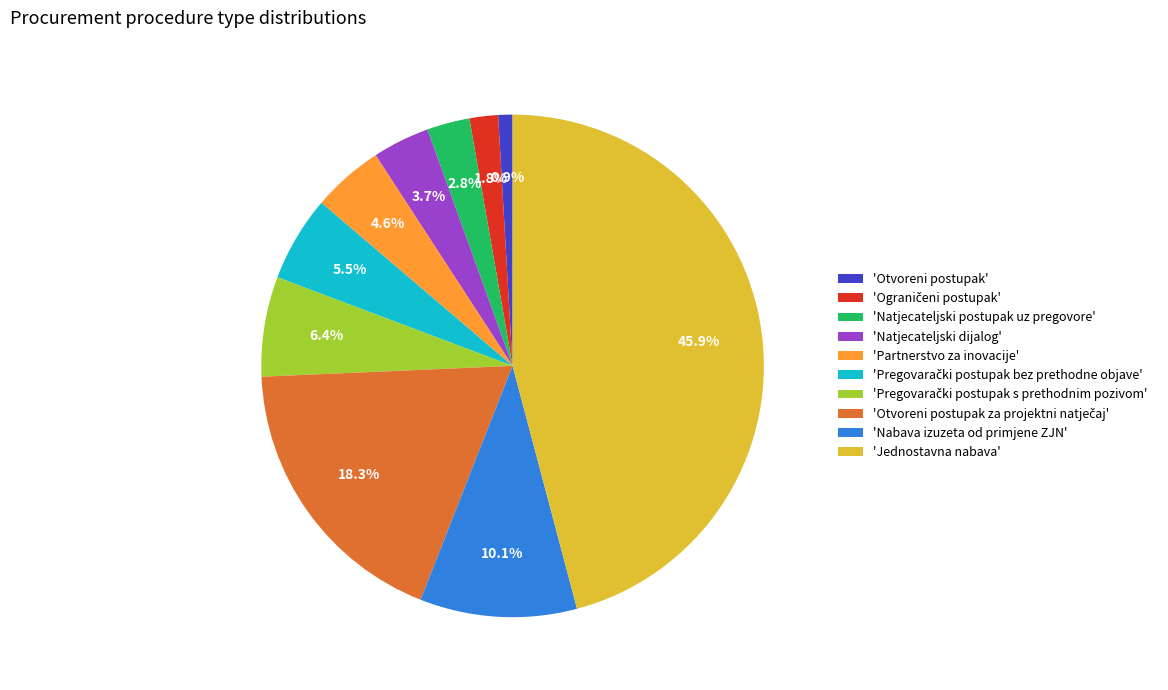

Is there a majority slice in this chart?

No